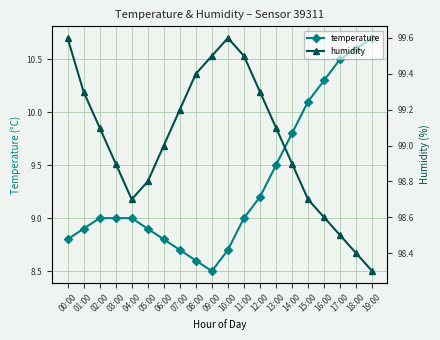

At 05:00, list the series in order from largest to smallest.

humidity, temperature